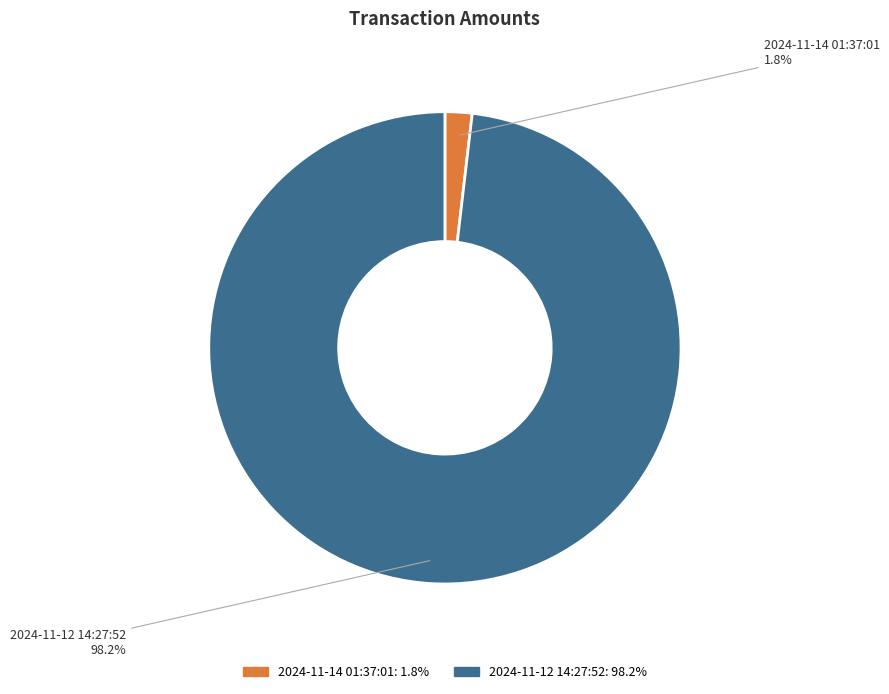

How many segments does this pie chart have?

2